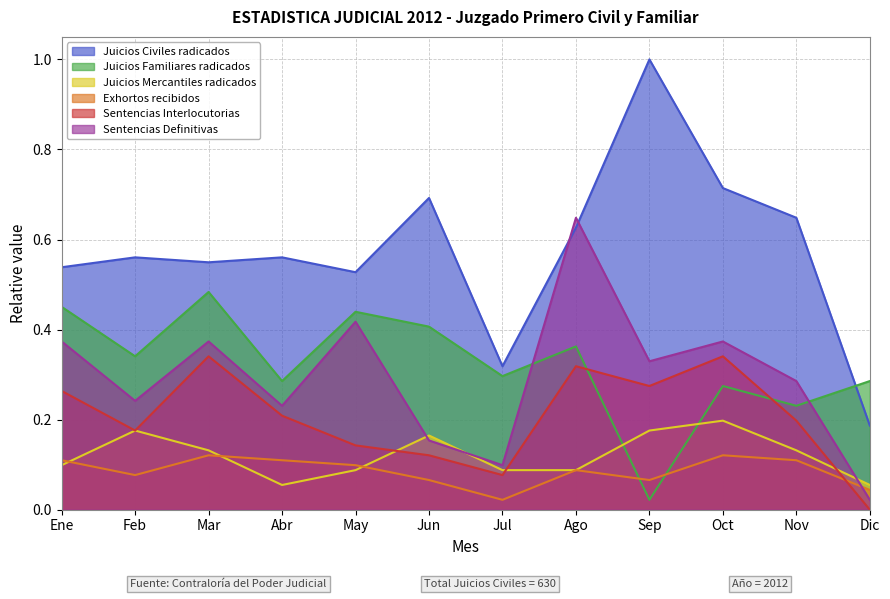

Which category has the highest value across all series?

Sep